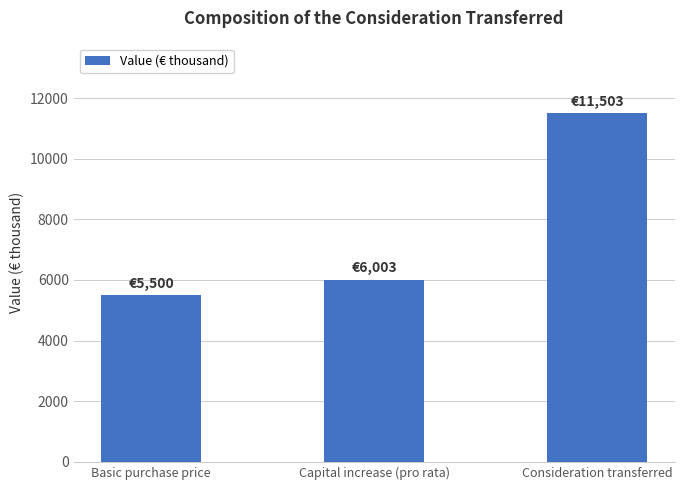

Is it true that the value at Basic purchase price is 5500?

True